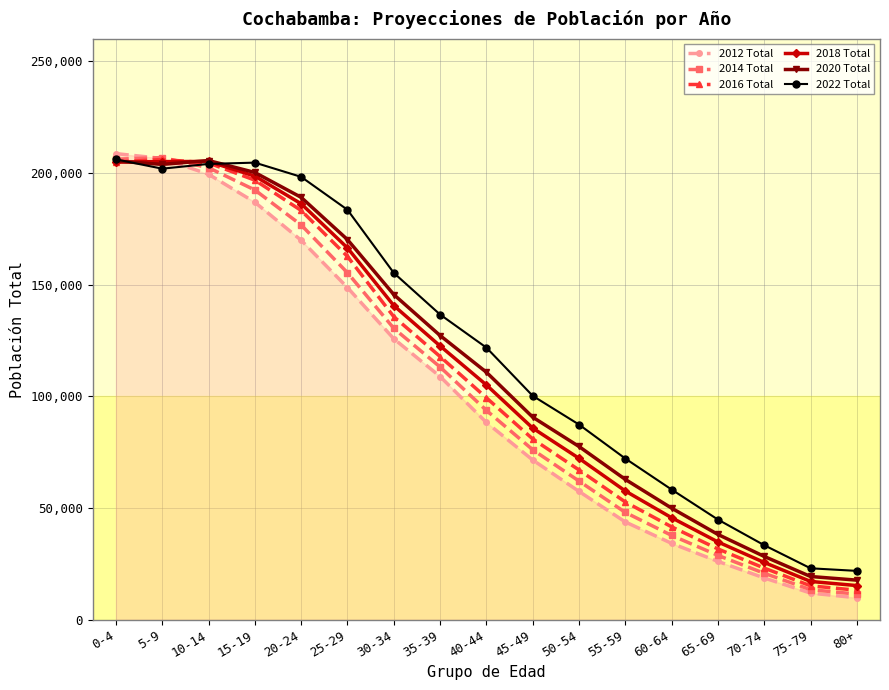

What is the smallest value displayed?

9820